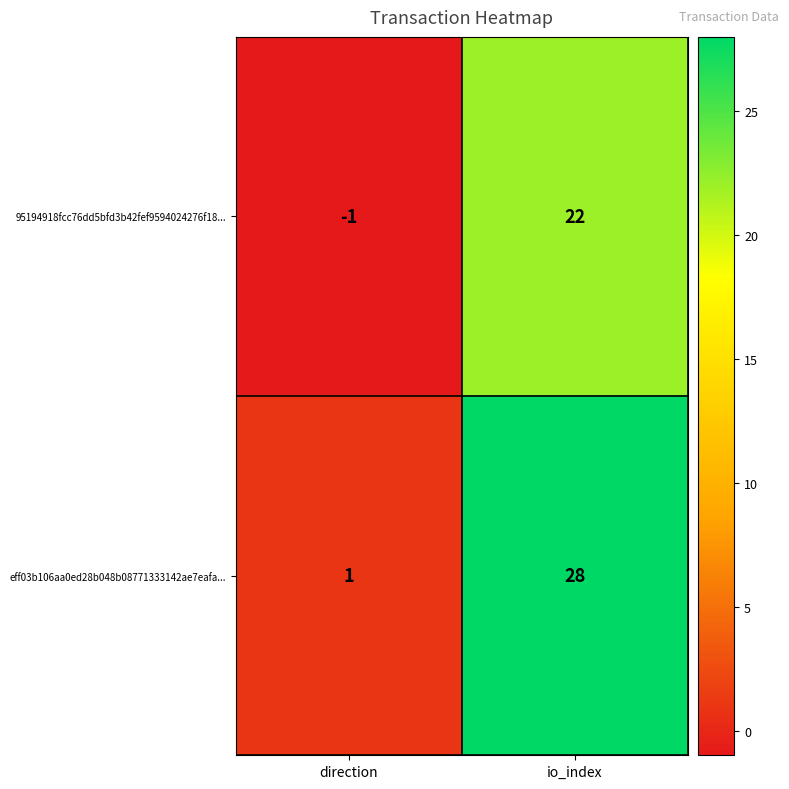

The 95194918fcc76dd5bfd3b42fef9594024276f18... series shows -2 at direction. True or false?

False